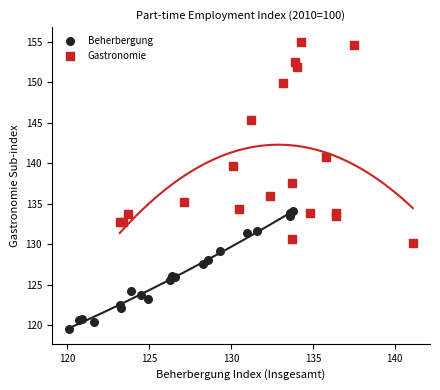

Which series has the widest spread of Y values?

Gastronomie